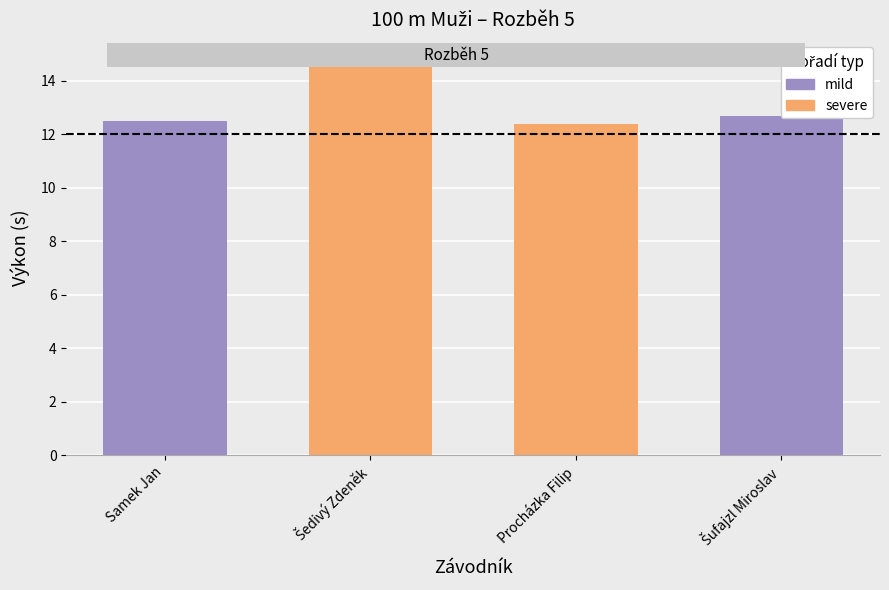

What is the sum of all severe (ročník 54/94) values?

27.2